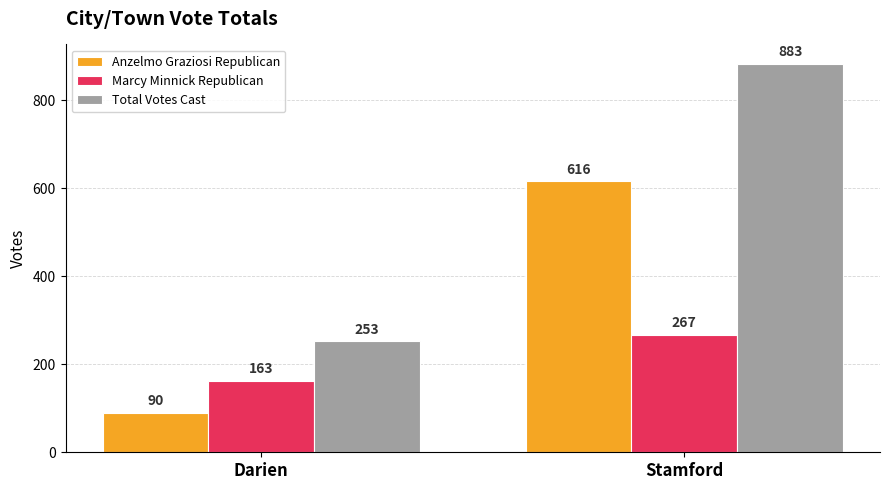

List the series in order of their overall mean, highest first.

Total Votes Cast, Anzelmo Graziosi Republican, Marcy Minnick Republican